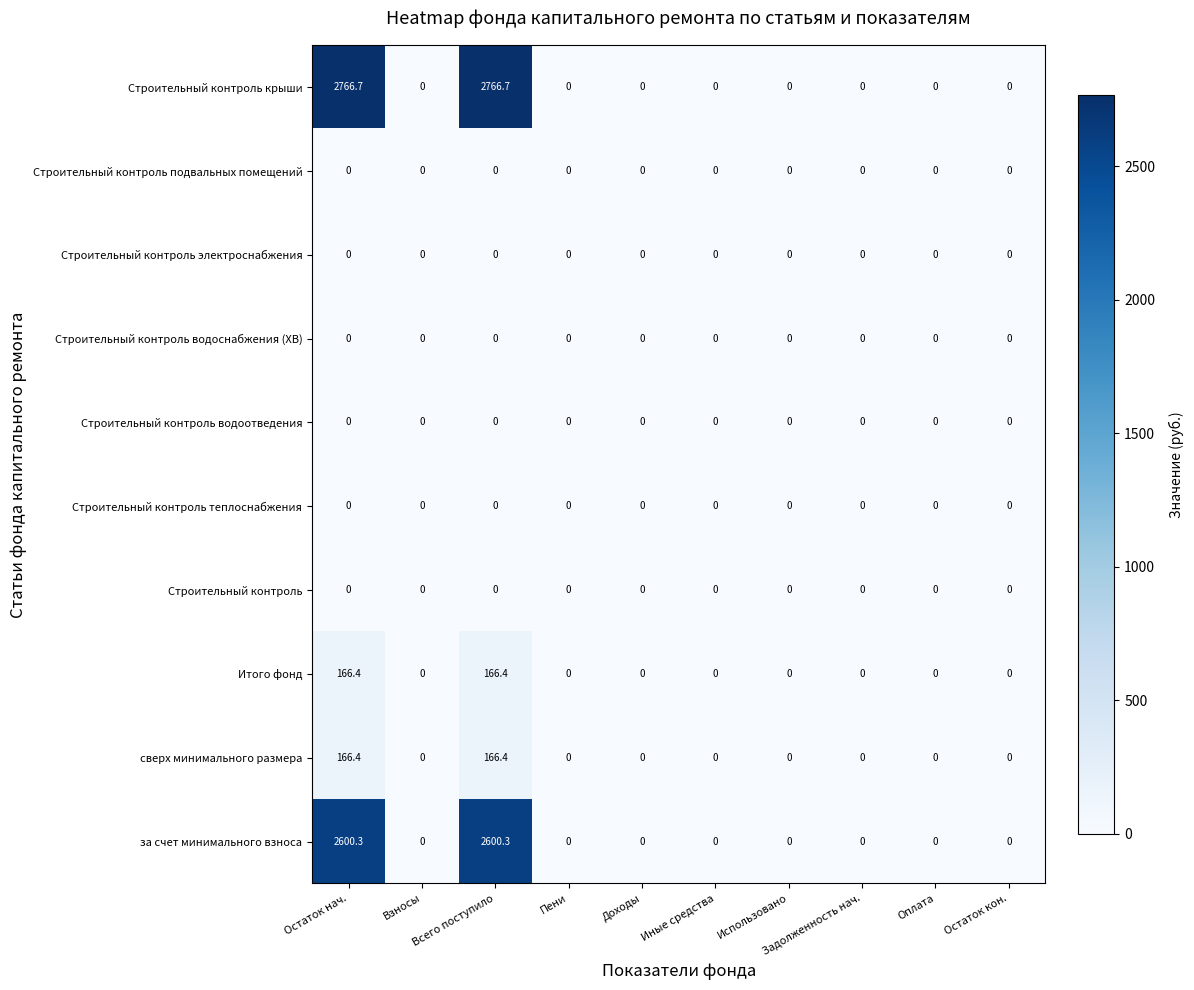

The за счет минимального взноса series shows -1470.6 at Остаток кон.. True or false?

False